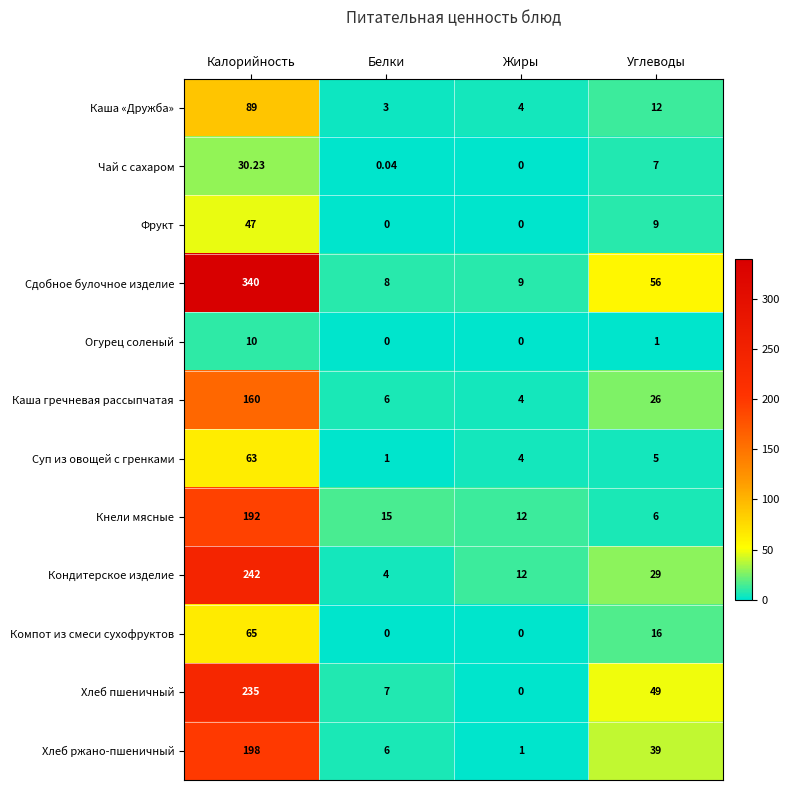

Which category has the lowest value in the Хлеб пшеничный series?

Жиры